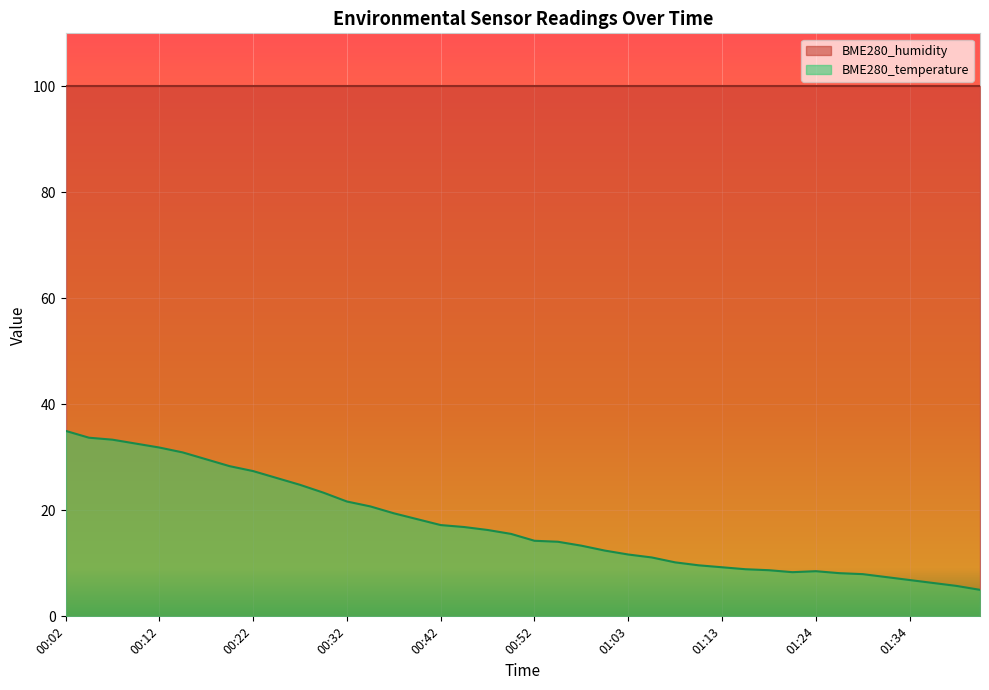

Does the chart display data point markers on the line(s)?

No